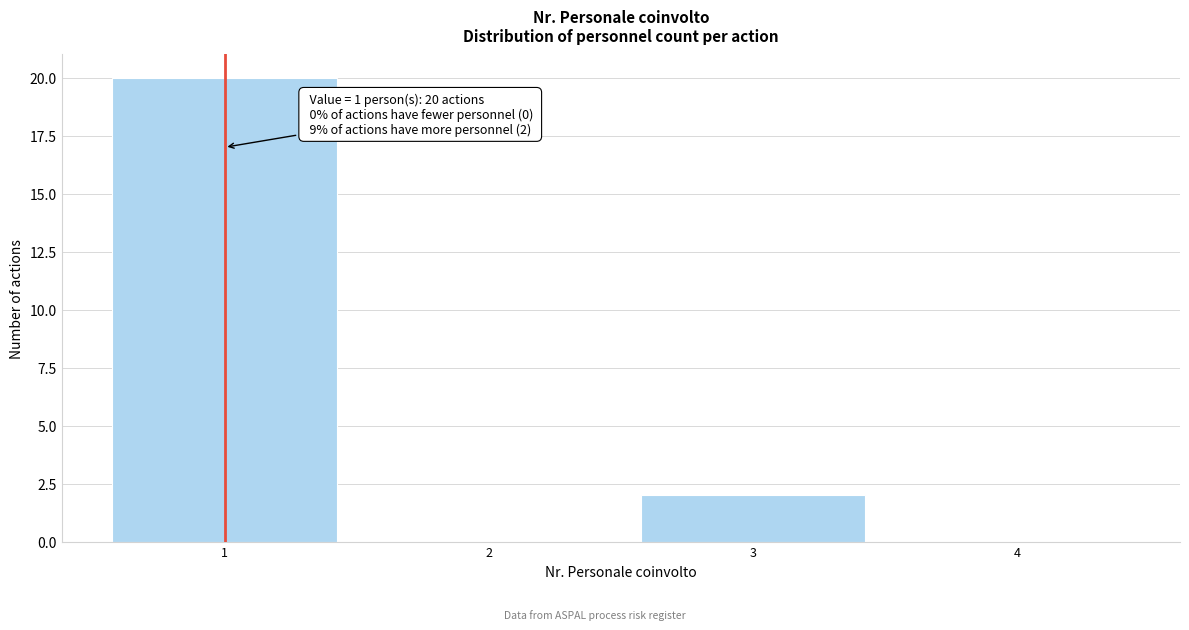

Over which range of the x-axis is the bar tallest?

0.5 to 1.5